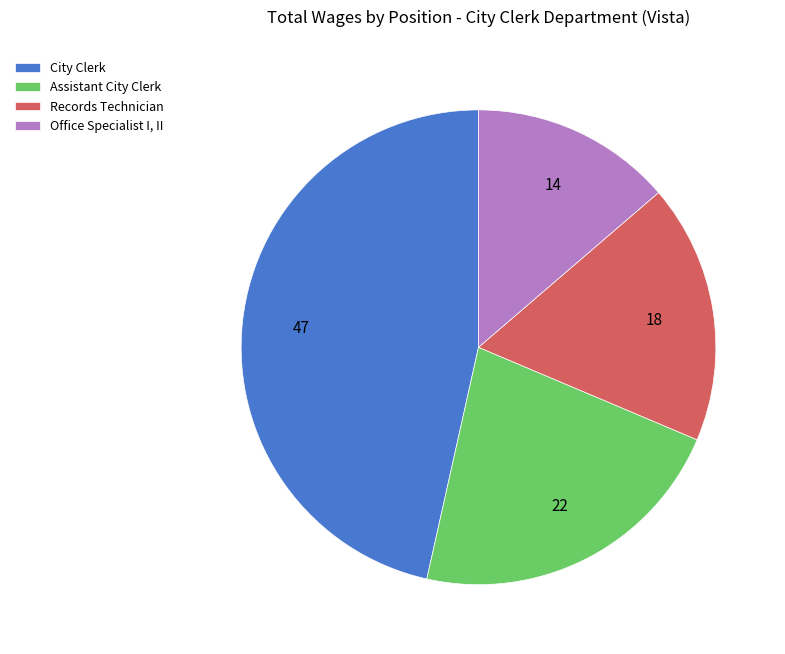

True or false: Office Specialist I, II accounts for 14% of the total.

True